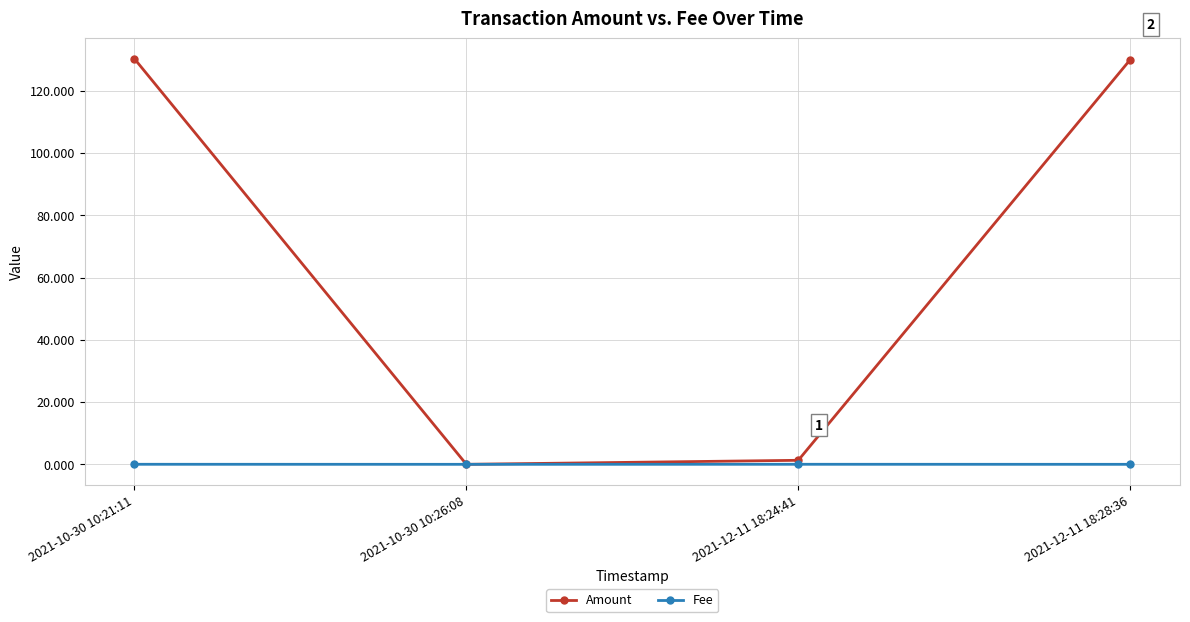

True or false: Fee has a value of 0.0 at 2021-12-11 18:28:36.

True